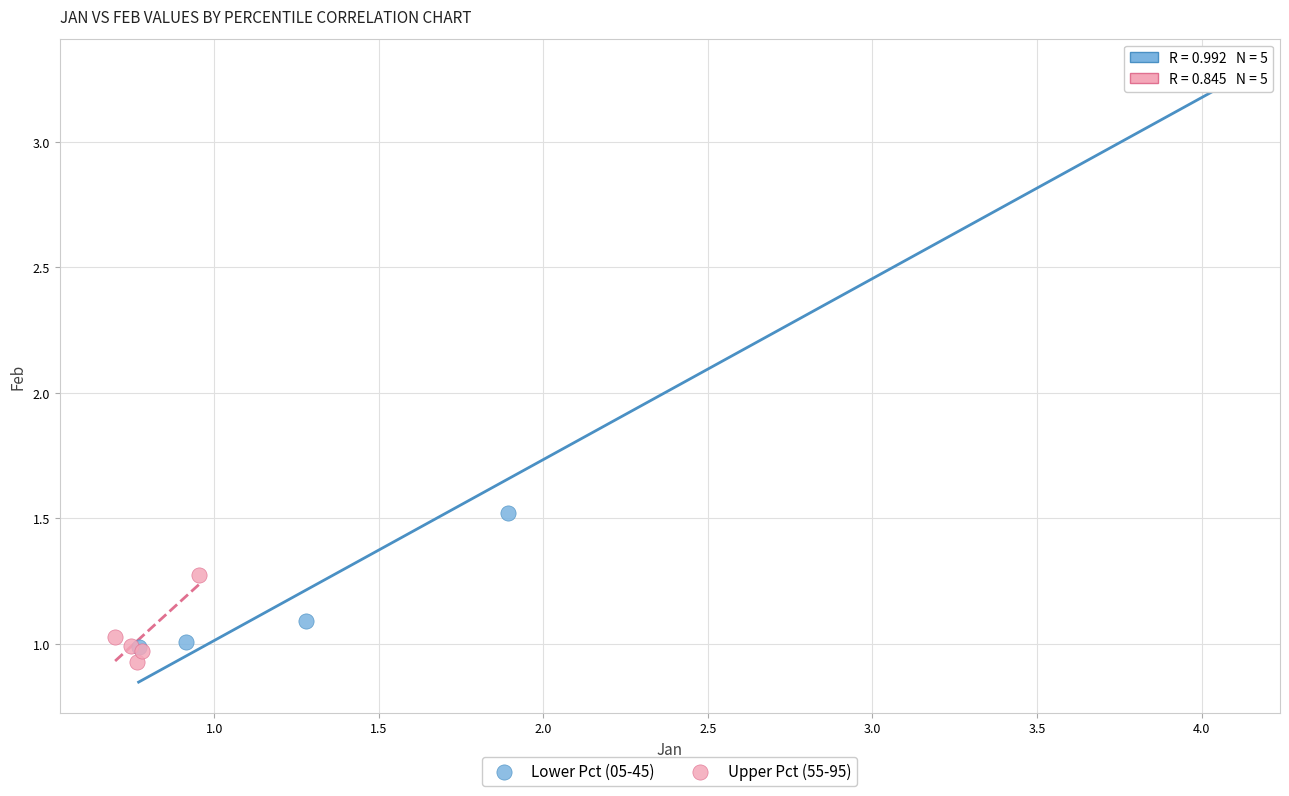

What are all the series names shown in the legend?

Lower Pct (05-45), Upper Pct (55-95)